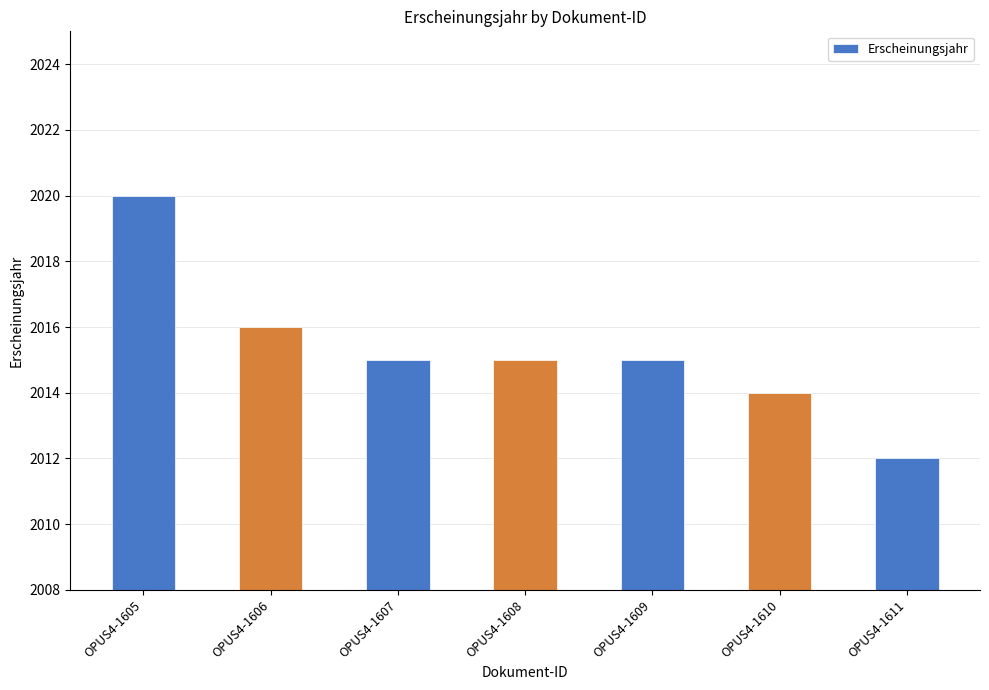

What is the value of the 7th bar from the left?

2012